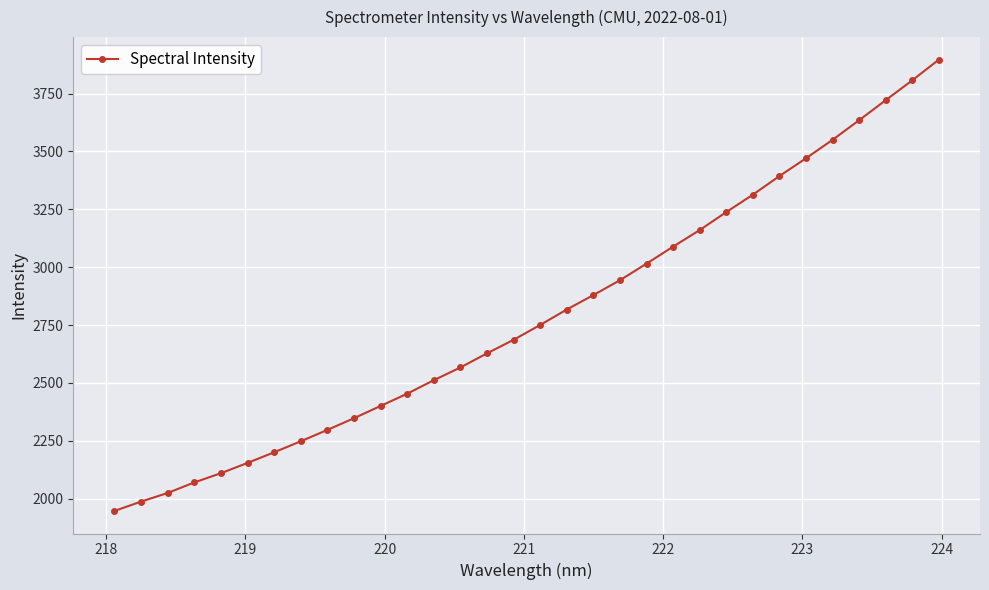

What is the value of the 11th point from the left?

2401.0